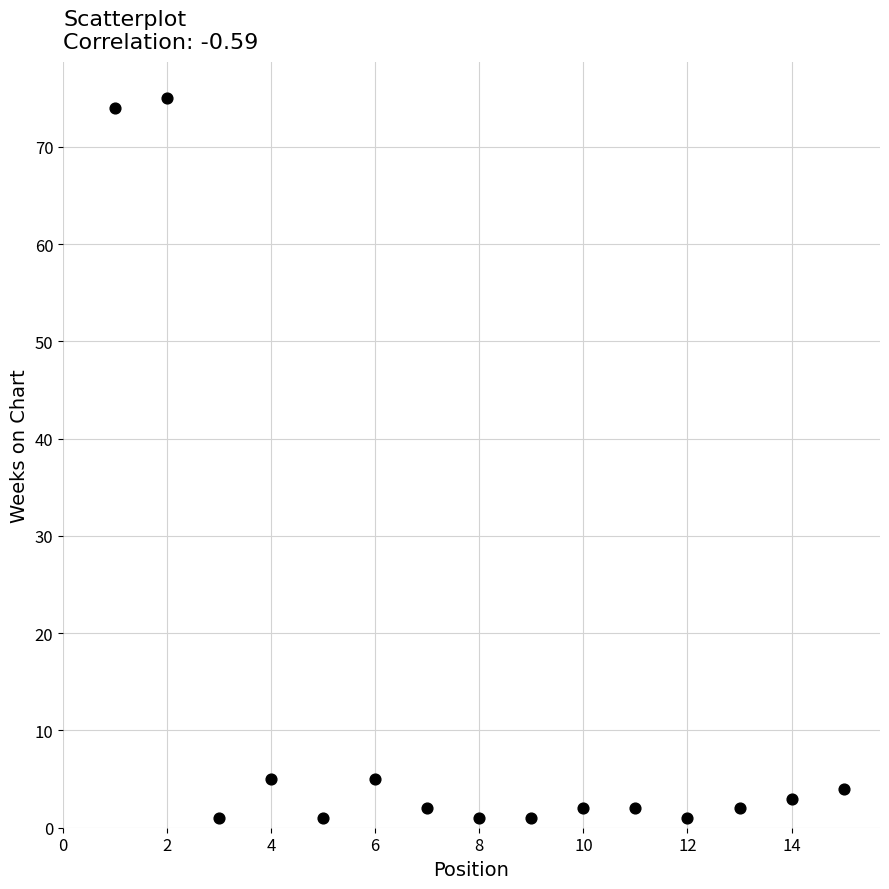

What is the range of X values (max minus min)?

14